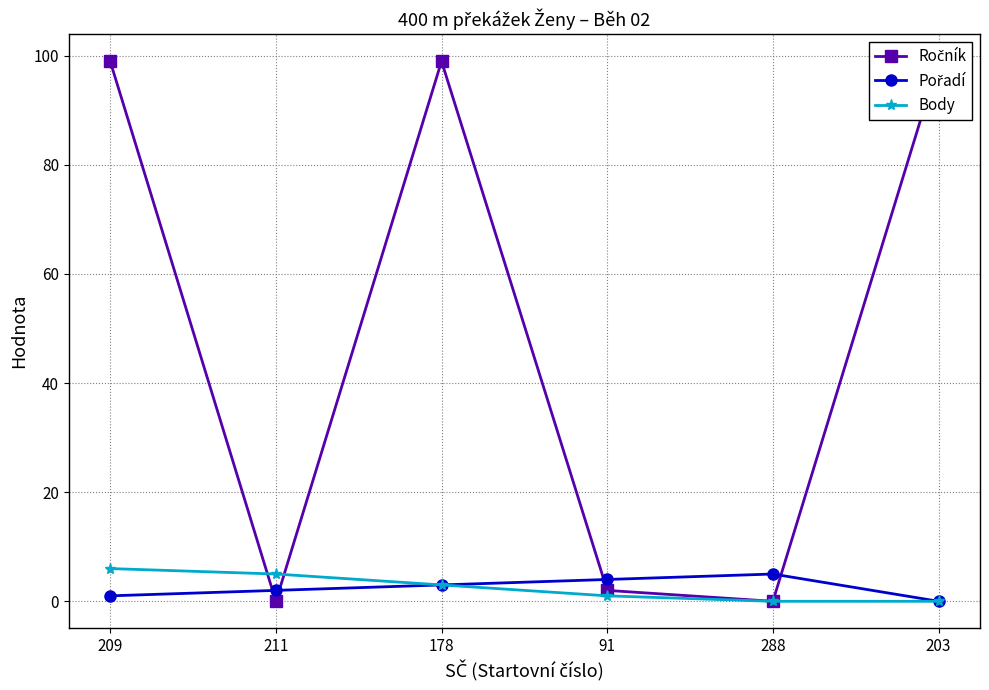

Reading left to right, transcribe all the data shown in this chart.

Ročník: 99	0	99	2	0	99
Pořadí: 1	2	3	4	5	0
Body: 6	5	3	1	0	0